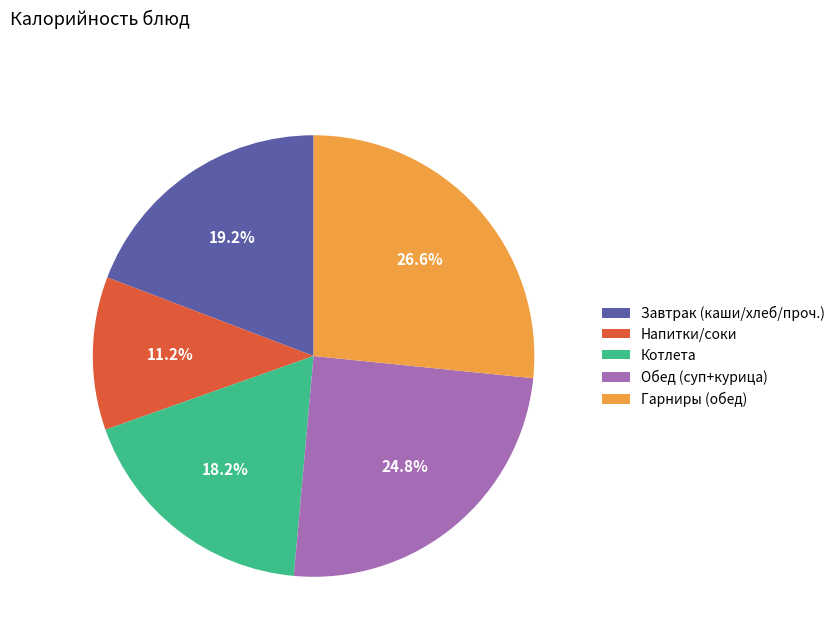

Is Напитки/соки the majority of the pie?

No